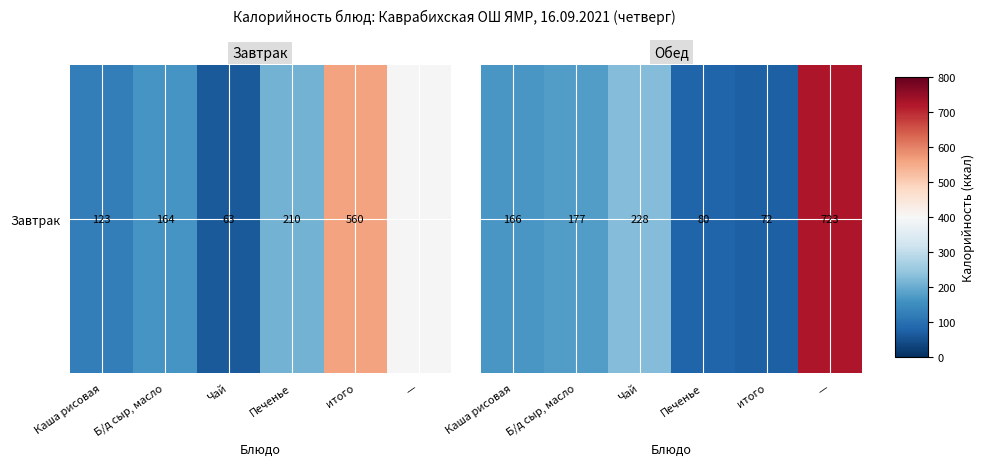

What is the average value?

241